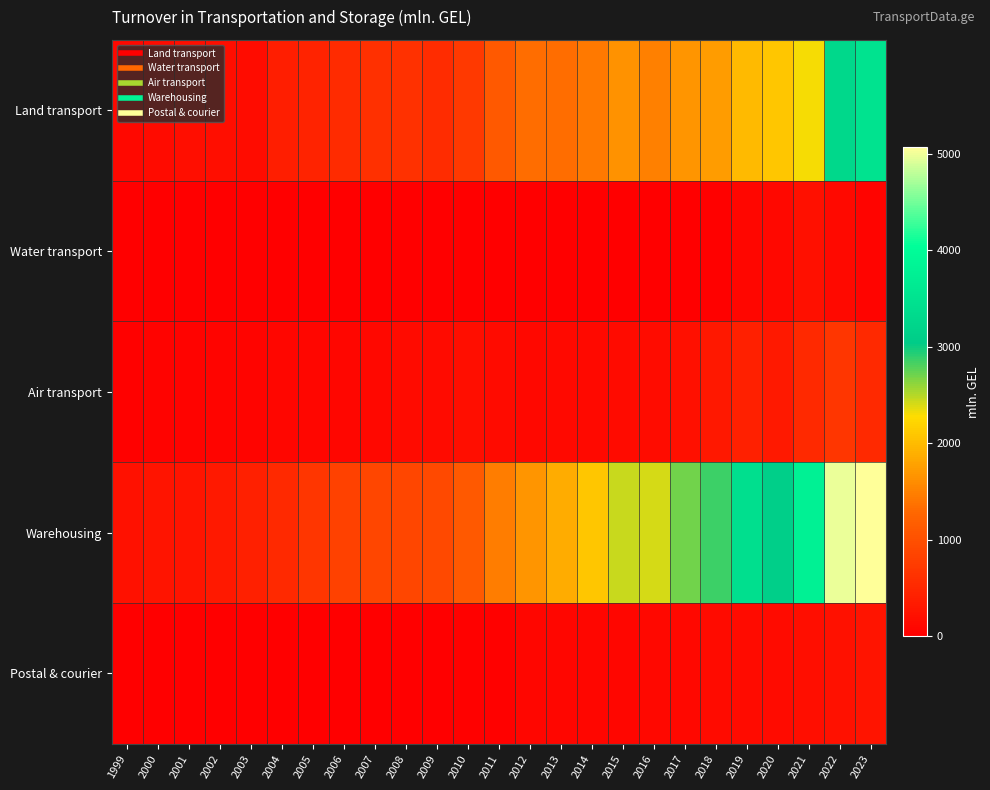

Reading left to right, list all the values displayed in this chart.

Land transport: 1999=101.6	2000=139.0	2001=190.2	2002=181.5	2003=166.8	2004=387.7	2005=442.7	2006=550.6	2007=603.7	2008=631.1	2009=569.9	2010=729.5	2011=1119.5	2012=1344.4	2013=1328.4	2014=1426.0	2015=1649.1	2016=1502.6	2017=1669.5	2018=1727.5	2019=1990.0	2020=2091.9	2021=2297.0	2022=3266.7	2023=3501.9
Water transport: 1999=16.0	2000=5.7	2001=1.3	2002=1.7	2003=1.7	2004=2.1	2005=2.0	2006=2.1	2007=2.3	2008=0.5	2009=1.8	2010=4.0	2011=4.0	2012=5.2	2013=0.0	2014=0.0	2015=0.0	2016=0.0	2017=0.0	2018=22.9	2019=89.4	2020=117.3	2021=205.0	2022=134.9	2023=68.1
Air transport: 1999=30.1	2000=55.7	2001=53.9	2002=72.6	2003=74.8	2004=98.2	2005=97.9	2006=88.8	2007=109.5	2008=142.6	2009=138.7	2010=183.6	2011=140.9	2012=105.1	2013=126.6	2014=137.1	2015=154.4	2016=158.5	2017=205.5	2018=314.3	2019=396.9	2020=323.3	2021=519.6	2022=684.2	2023=522.1
Warehousing: 1999=228.5	2000=264.7	2001=261.7	2002=319.8	2003=412.8	2004=530.4	2005=682.9	2006=828.4	2007=878.5	2008=880.7	2009=912.6	2010=1118.8	2011=1481.2	2012=1662.9	2013=1864.9	2014=2088.1	2015=2439.2	2016=2409.9	2017=2708.5	2018=2850.2	2019=3415.7	2020=3106.3	2021=3774.3	2022=4980.6	2023=5065.1
Postal & courier: 1999=4.7	2000=4.6	2001=5.1	2002=5.5	2003=7.3	2004=10.6	2005=9.9	2006=6.3	2007=5.7	2008=6.3	2009=15.3	2010=24.2	2011=36.1	2012=93.3	2013=80.8	2014=80.0	2015=96.3	2016=100.6	2017=115.5	2018=139.1	2019=139.7	2020=139.7	2021=189.8	2022=235.8	2023=268.1